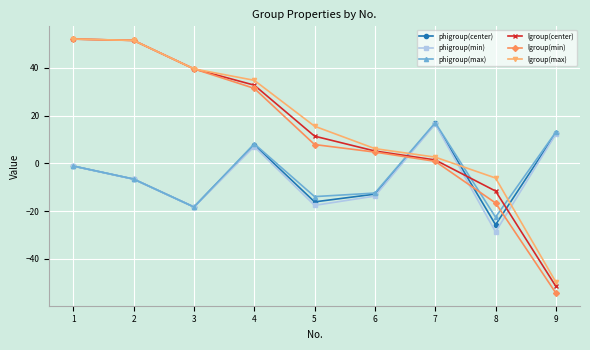

How many data points in phigroup(center) are less than -6?

5